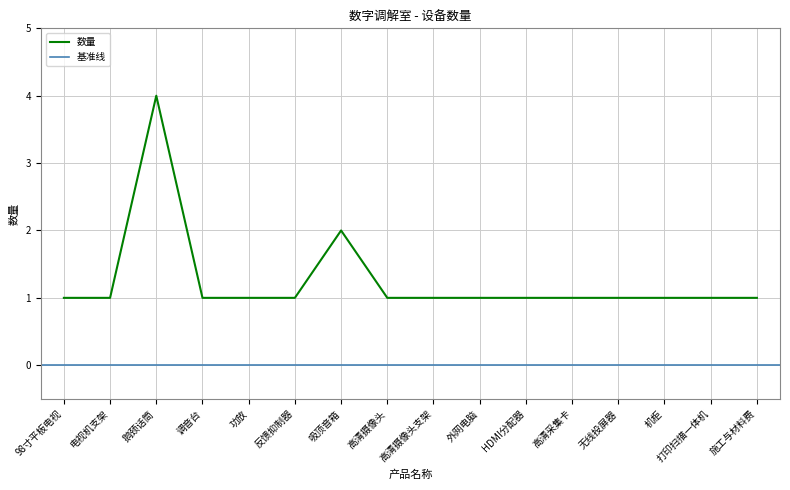

What is the value of the 13th point from the left?

1